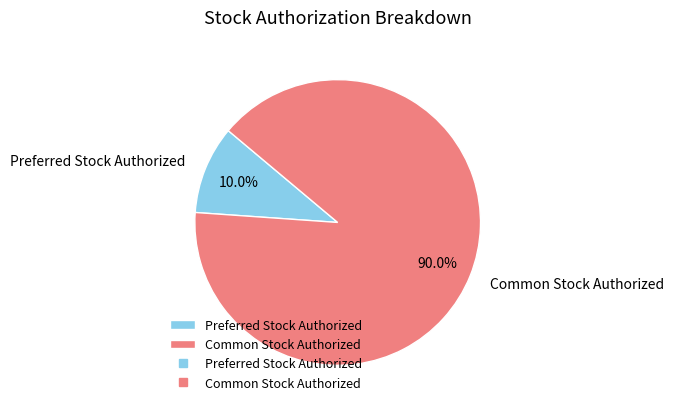

Between Preferred Stock Authorized and Common Stock Authorized, which is larger?

Common Stock Authorized